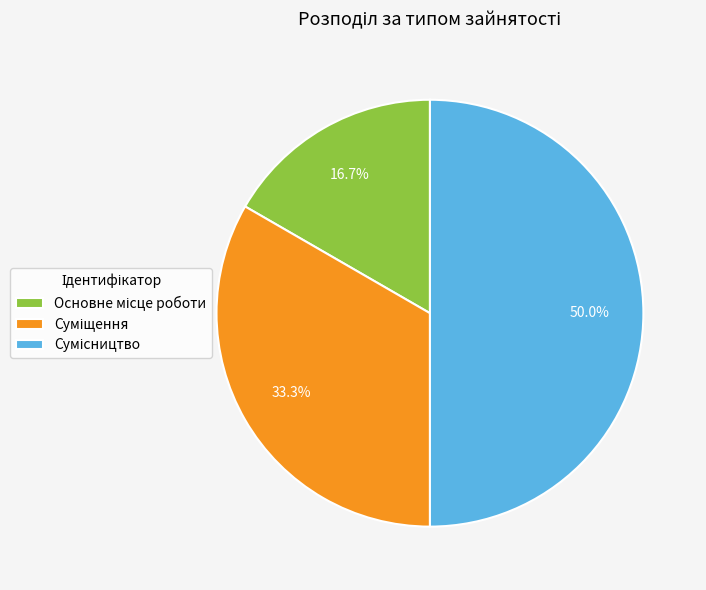

How many slices are in this pie chart?

3